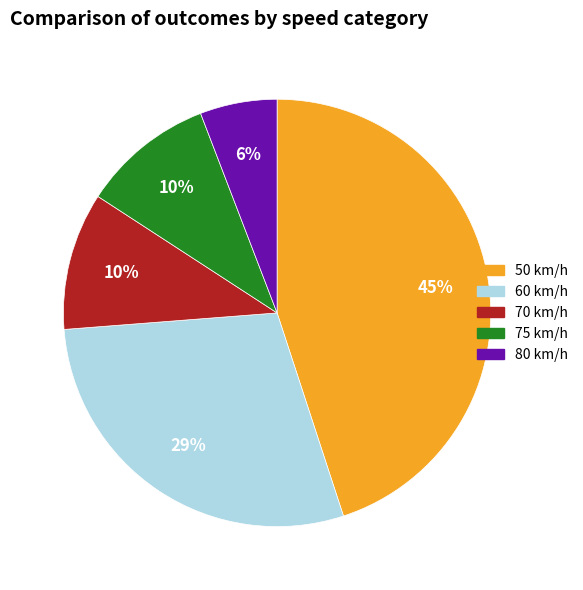

Count the number of slices in the pie.

5